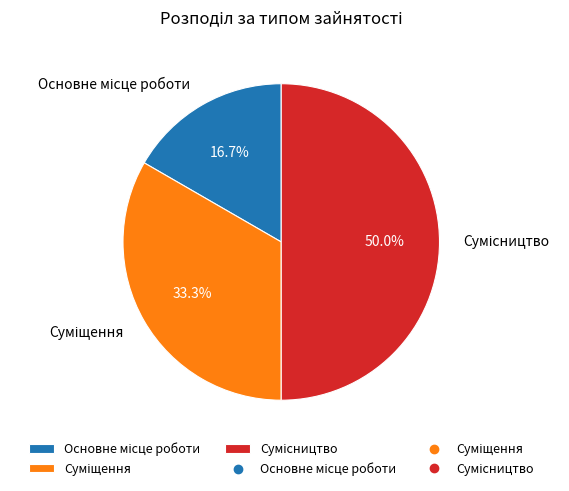

Which category has the smallest portion of the pie?

Основне місце роботи